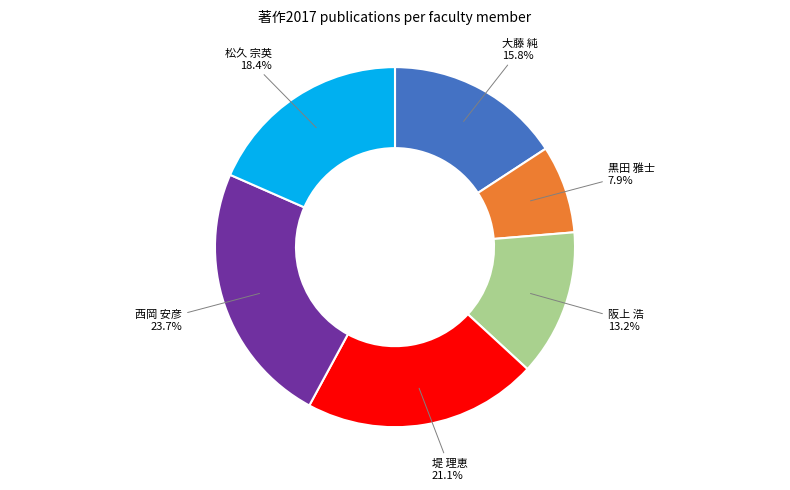

Rank the categories by value from highest to lowest.

西岡 安彦, 堤 理恵, 松久 宗英, 大藤 純, 阪上 浩, 黒田 雅士